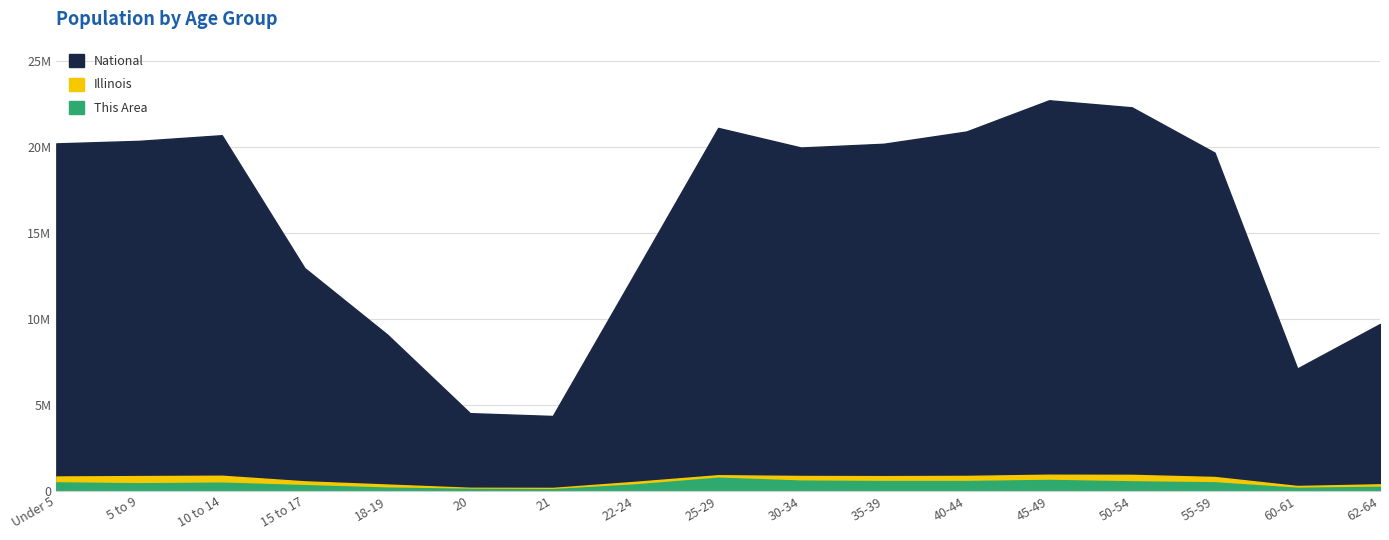

Count the number of categories in the chart.

17